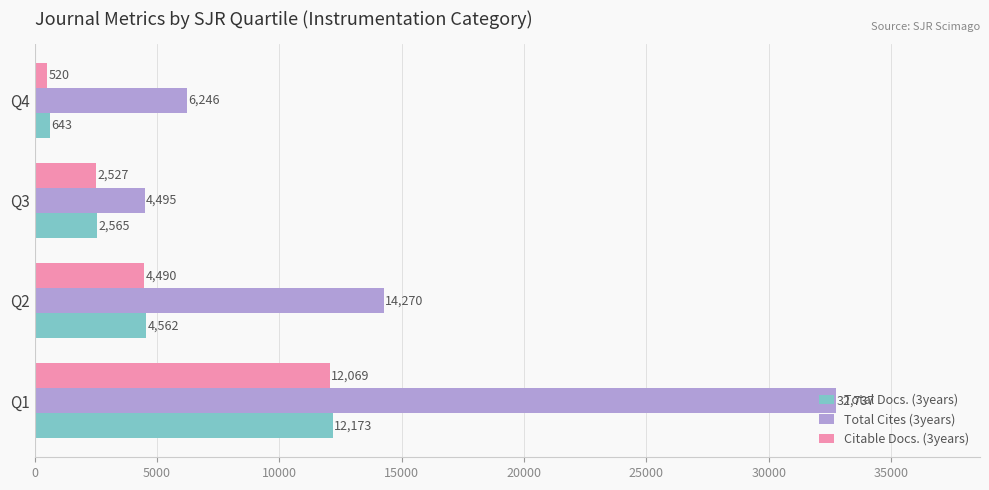

At how many categories does at least one series exceed 18711?

1